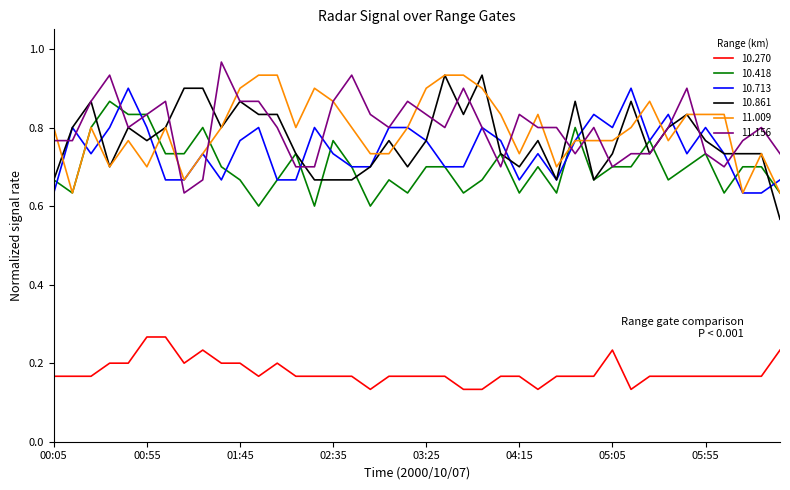

True or false: 10.270 and 10.418 intersect in this chart.

False